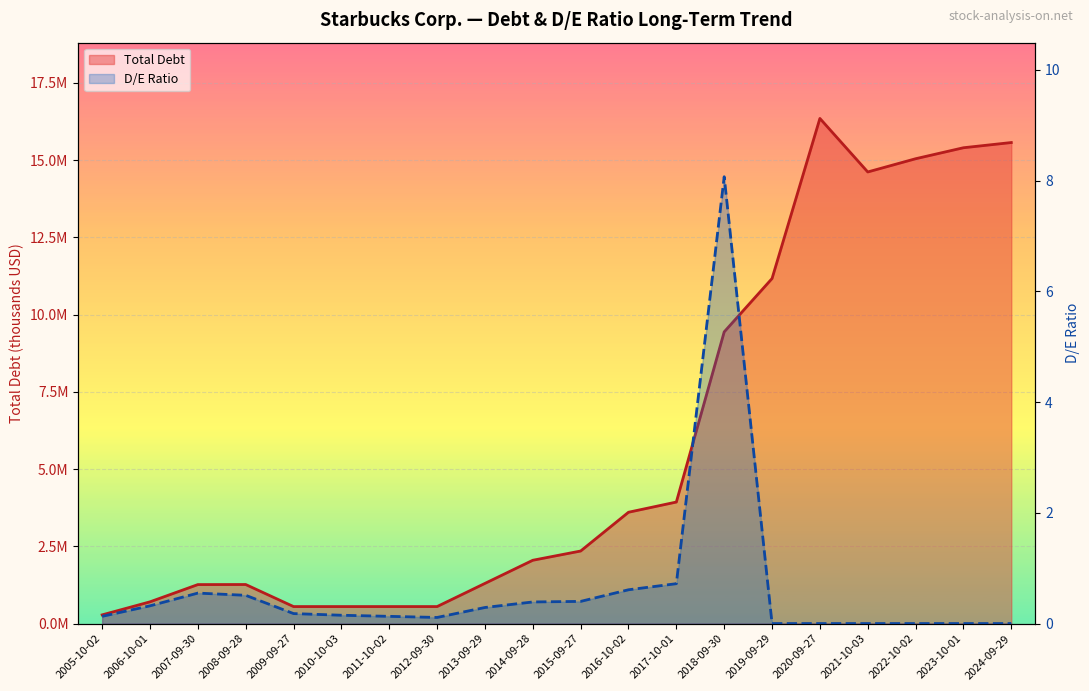

At 2019-09-29, list the series in order from smallest to largest.

D/E Ratio, Total Debt